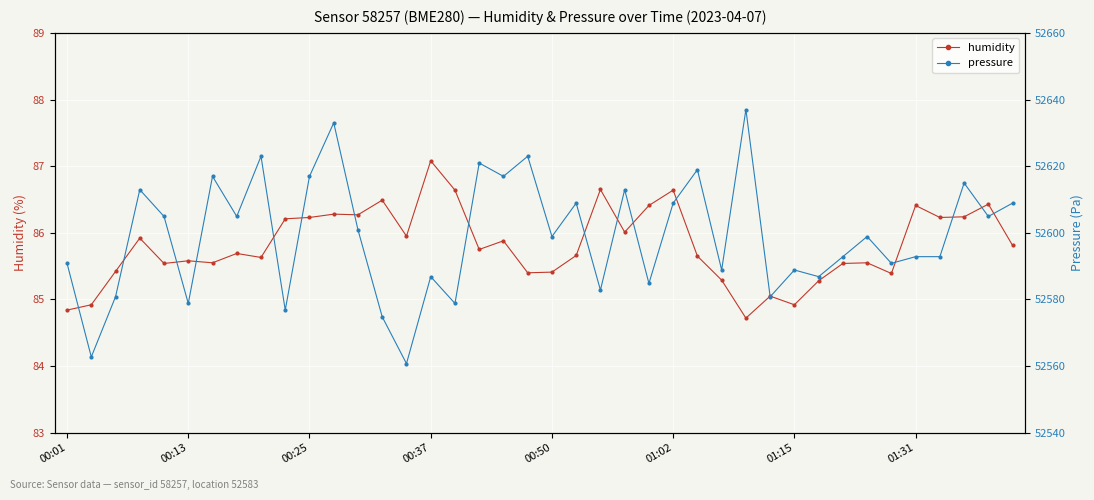

Which category has the highest value in the humidity series?

00:37